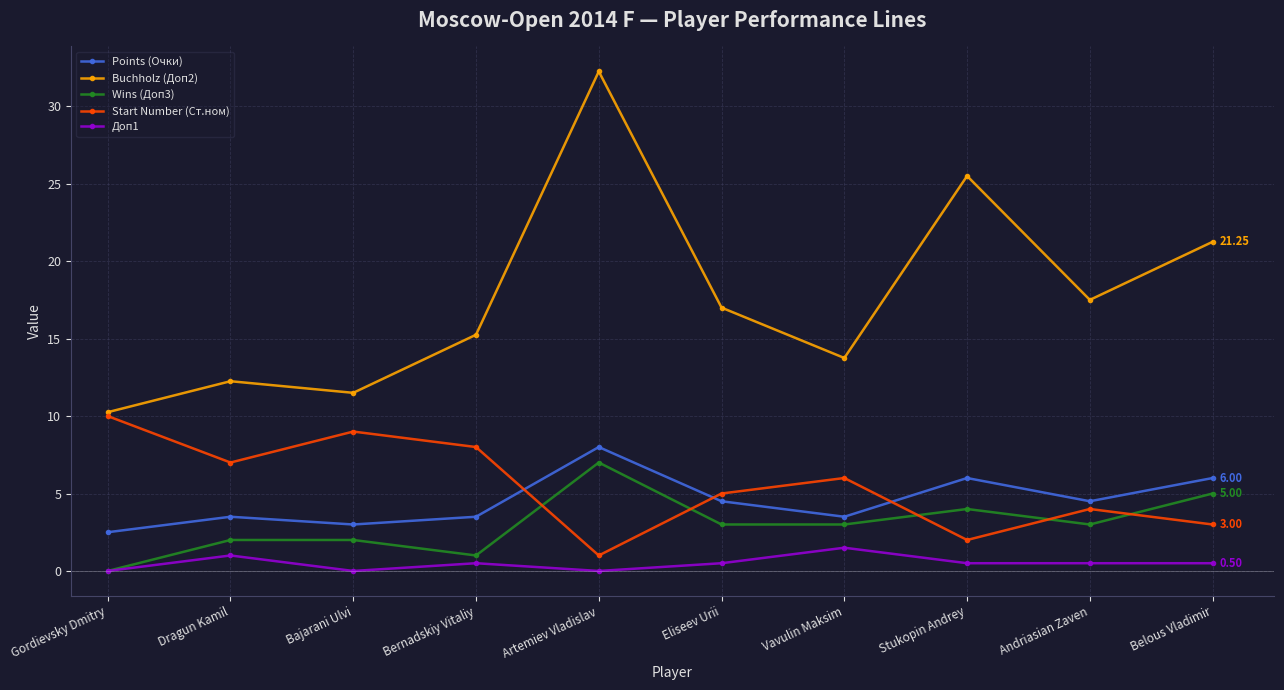

What are all the series names shown in the legend?

Points (Очки), Buchholz (Доп2), Wins (Доп3), Start Number (Ст.ном), Доп1